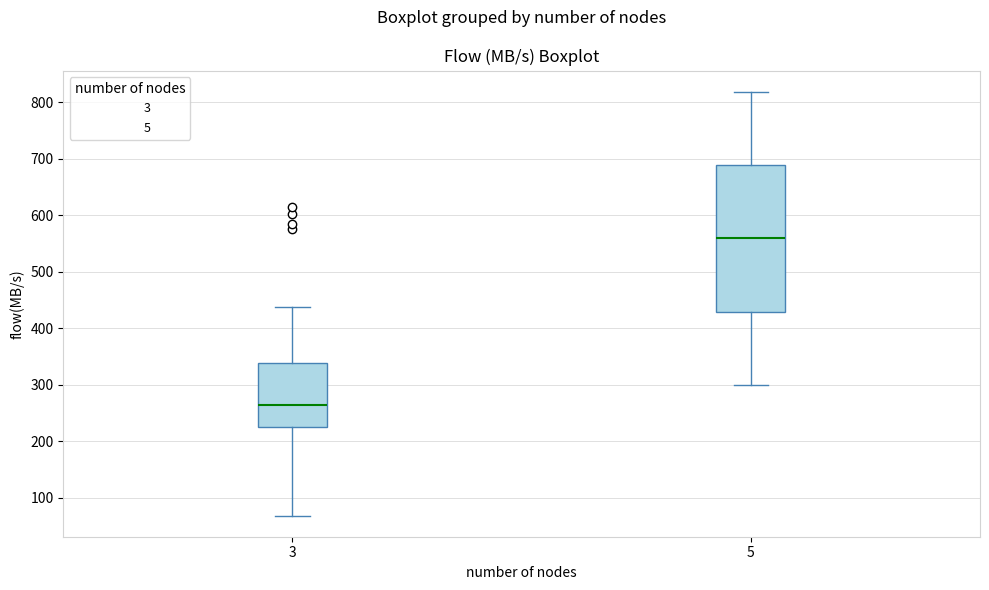

Reading left to right, transcribe this box plot: for each box, give where its median line is, the range the box spans, and where its two whiskers end, as read against the y-axis. The values are not printed on the chart, so give them approximately, as read against the axis.

3: median 260, box 220 to 340, whiskers 70 to 440
5: median 560, box 430 to 690, whiskers 300 to 820